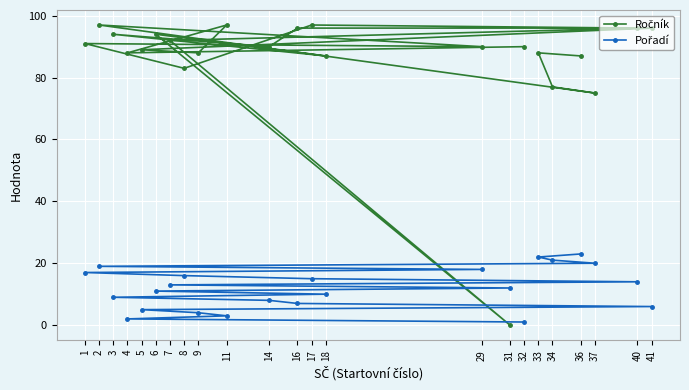

Which series has the largest total across all categories?

Ročník